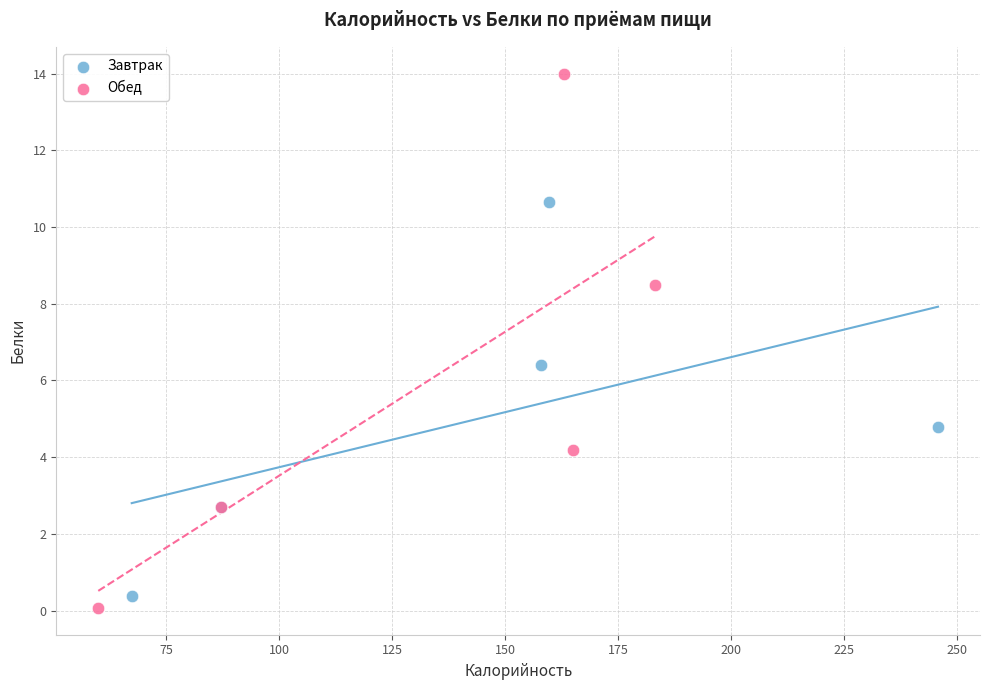

Which series has the largest Y range (max minus min)?

Обед